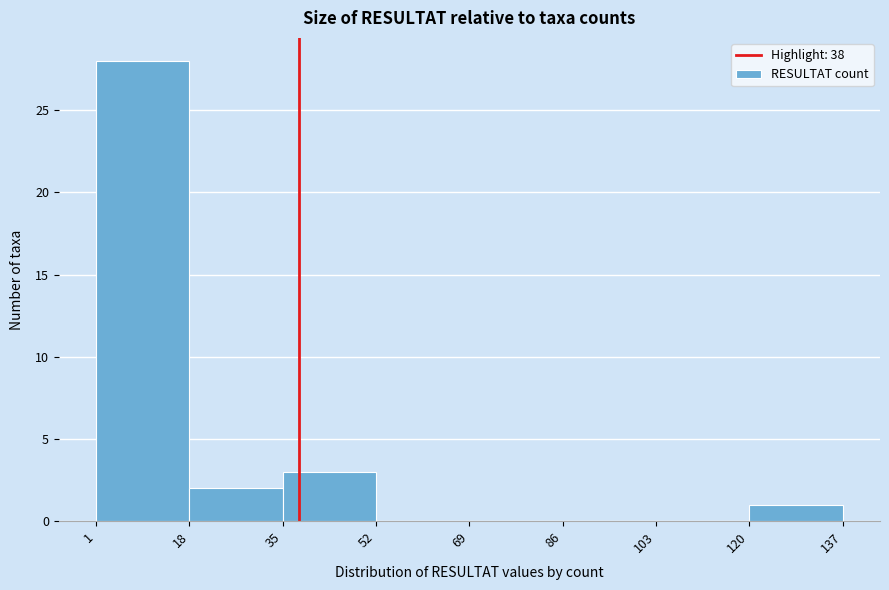

Reading left to right, list every bar in this chart as the range it spans on the x-axis followed by its height. The values are not printed on the chart, so give them approximately, as read against the axis.

1 to 18: 28
18 to 35: 2
35 to 52: 3
52 to 69: 0
69 to 86: 0
86 to 103: 0
103 to 120: 0
120 to 137: 1